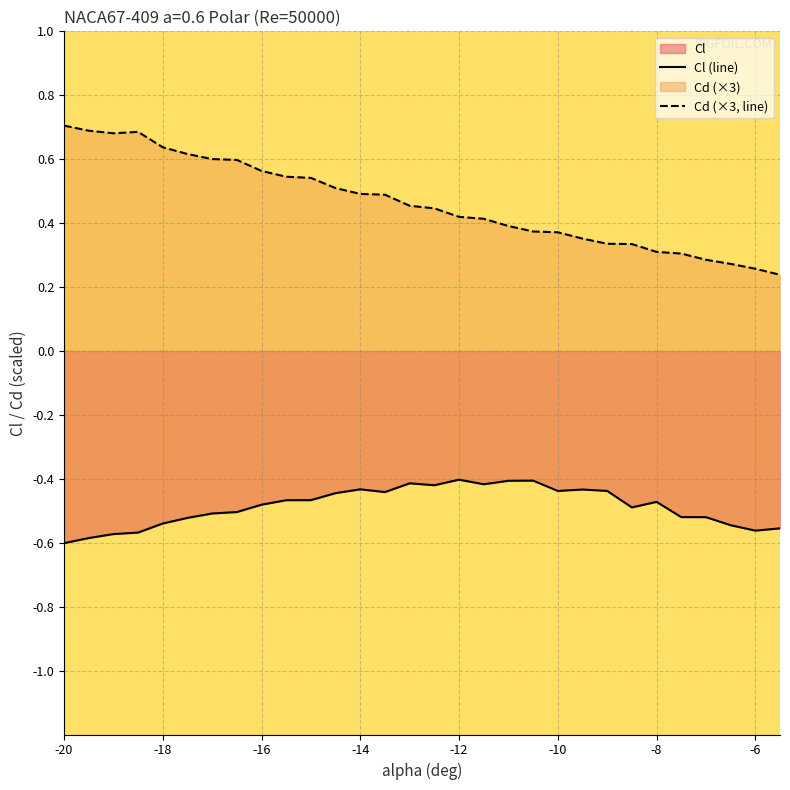

What is the value of the Cd (×3, line) point at the 19th from the left?

0.4